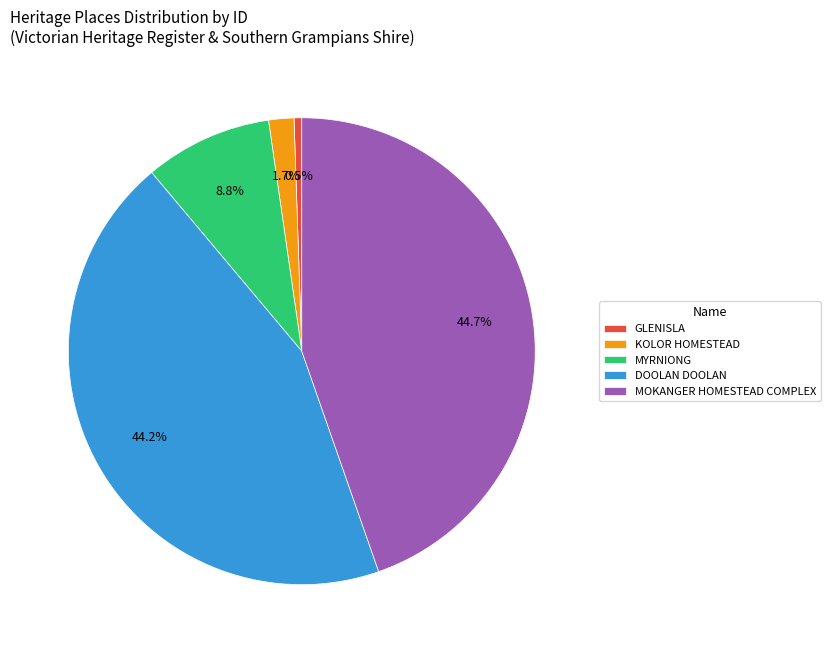

To the nearest percent, what is the average slice percentage?

20%